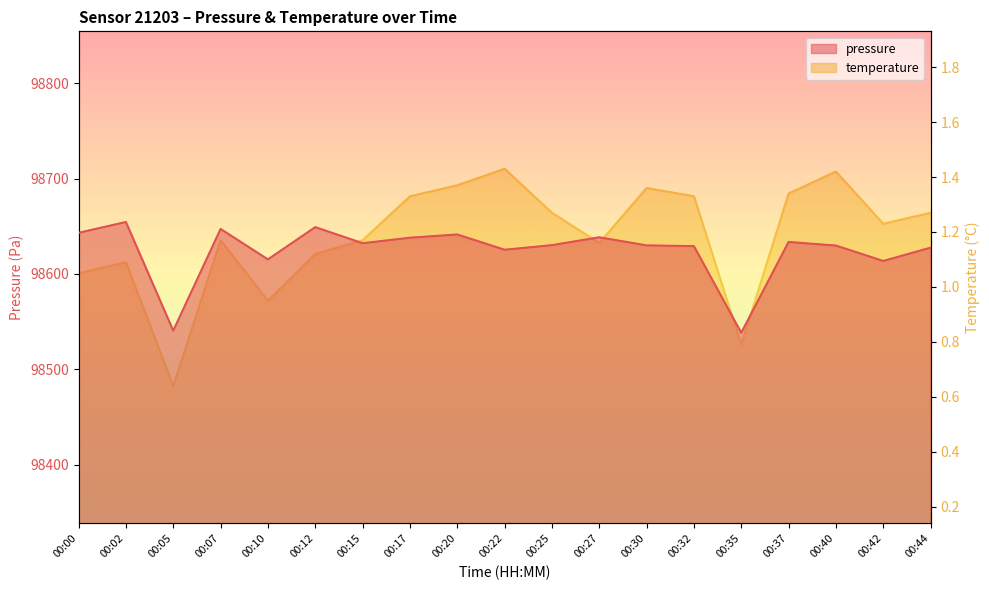

Which series has the widest spread of values?

pressure